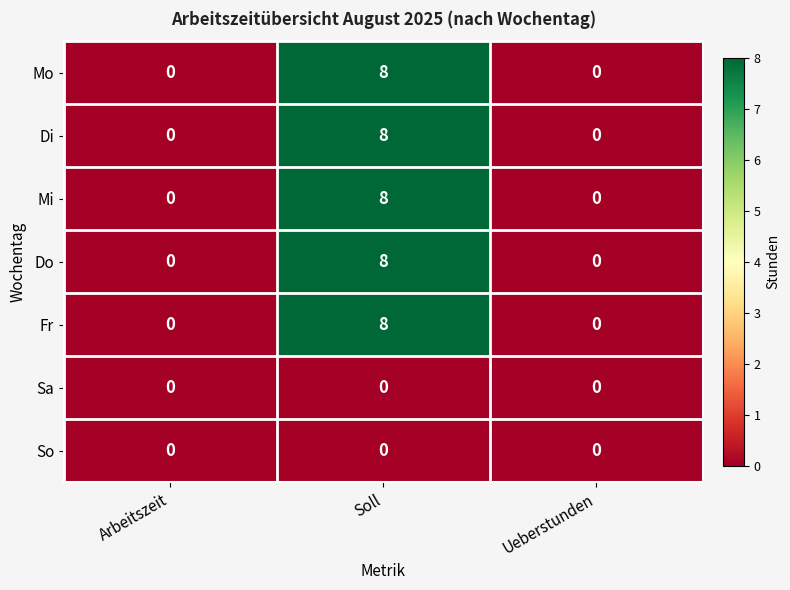

Is it true that Di equals 0 at Arbeitszeit?

True